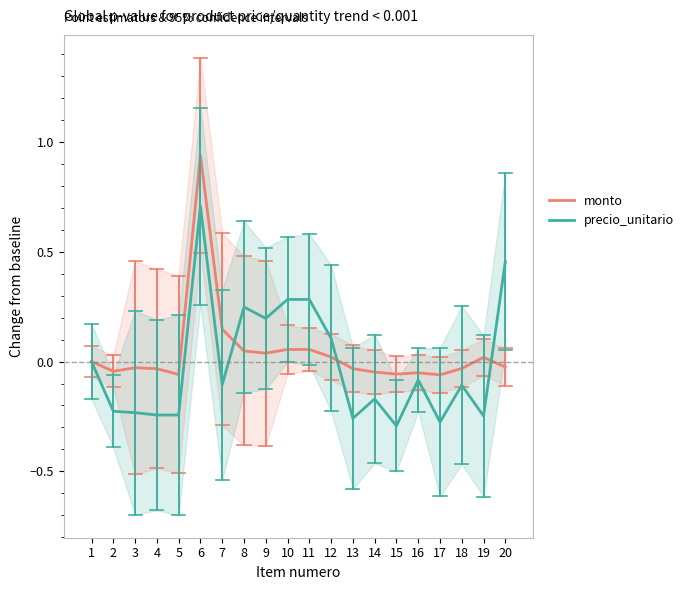

After their last crossing, which series has the higher values: precio_unitario or monto?

precio_unitario